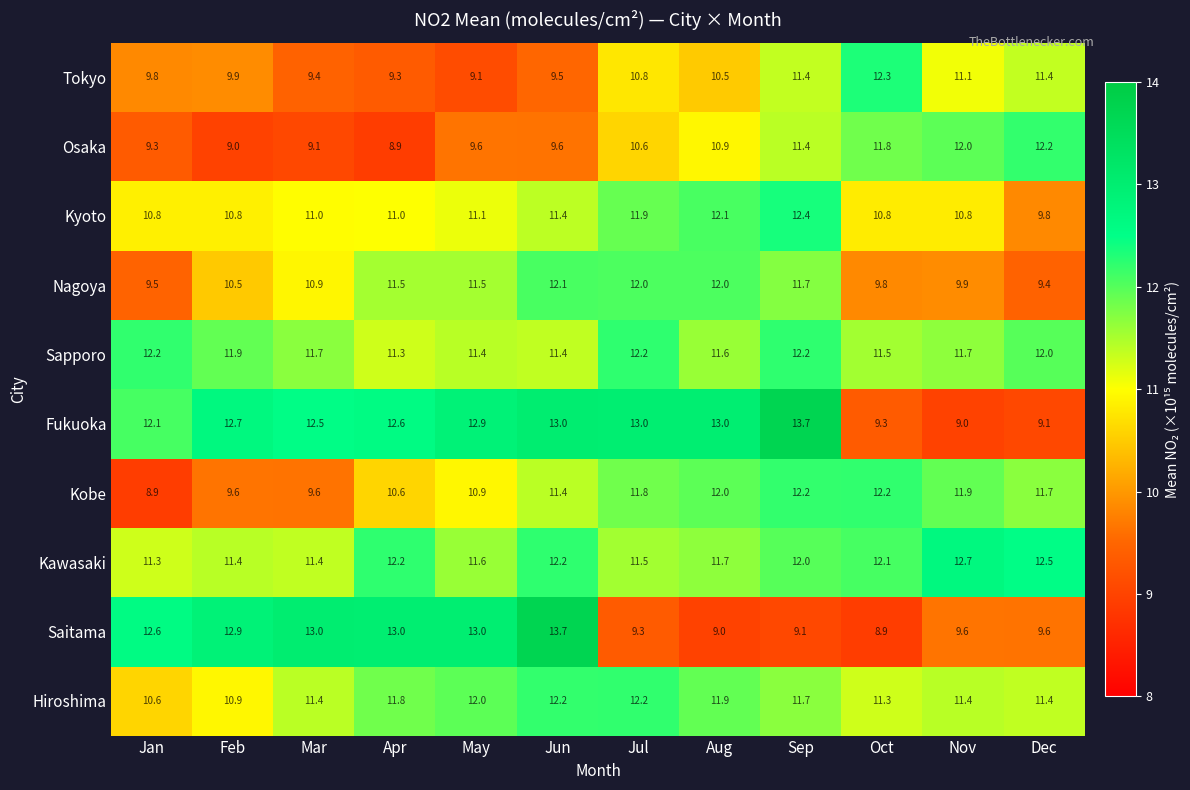

Is the value of Osaka at Jun greater than the value of Kobe at Sep?

No